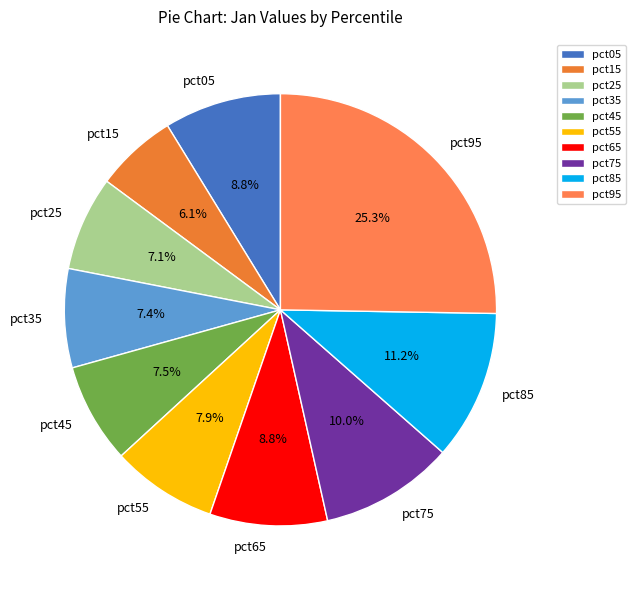

To the nearest percent, what percentage of the pie is pct25?

7%